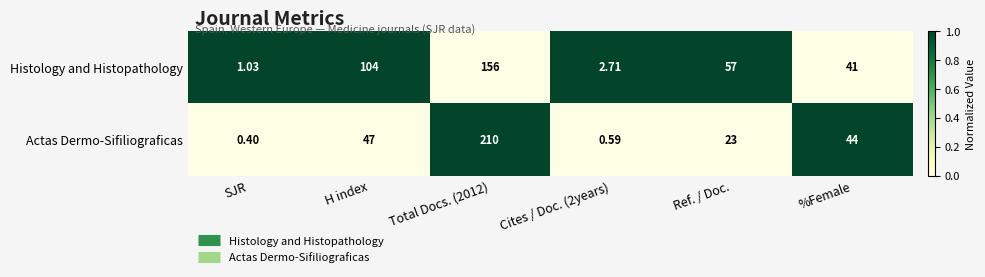

Rank the series at %Female from lowest to highest value.

Histology and Histopathology, Actas Dermo-Sifiliograficas